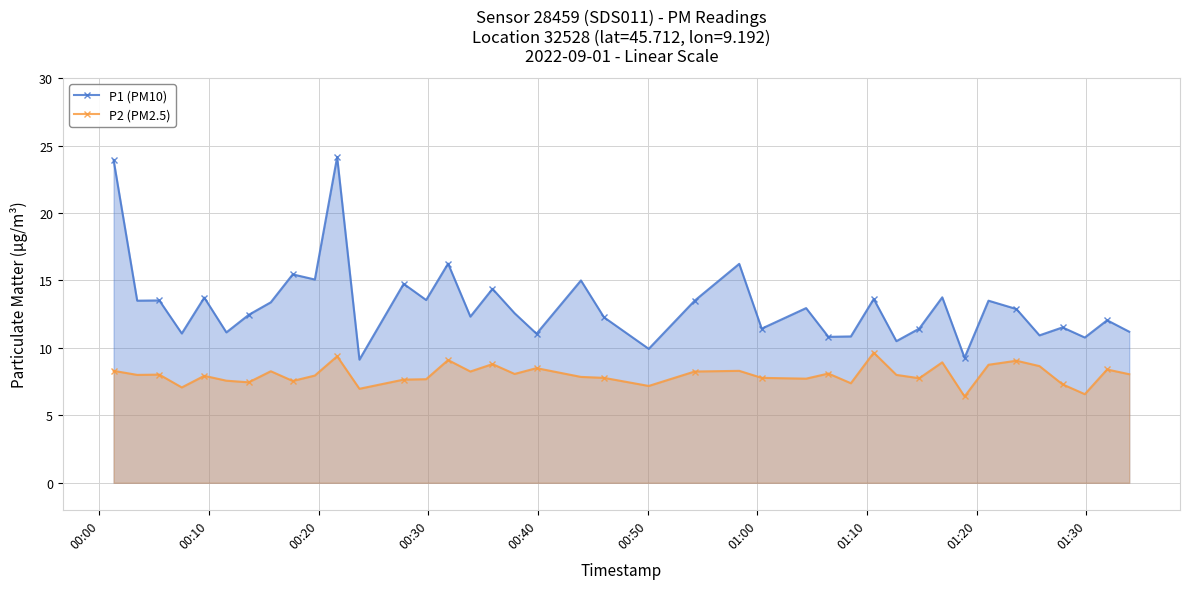

True or false: P2 (PM2.5) has more than 0 interior local peaks.

True